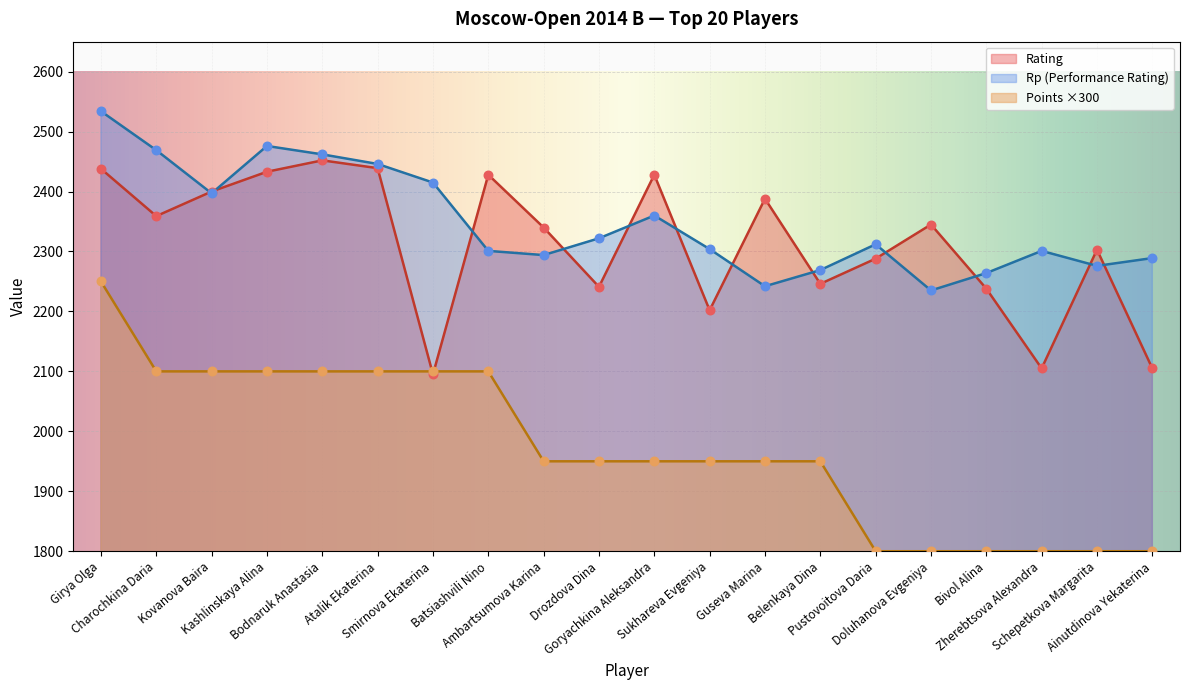

What are all the series names shown in the legend?

Rating, Rp (Performance Rating), Points ×300